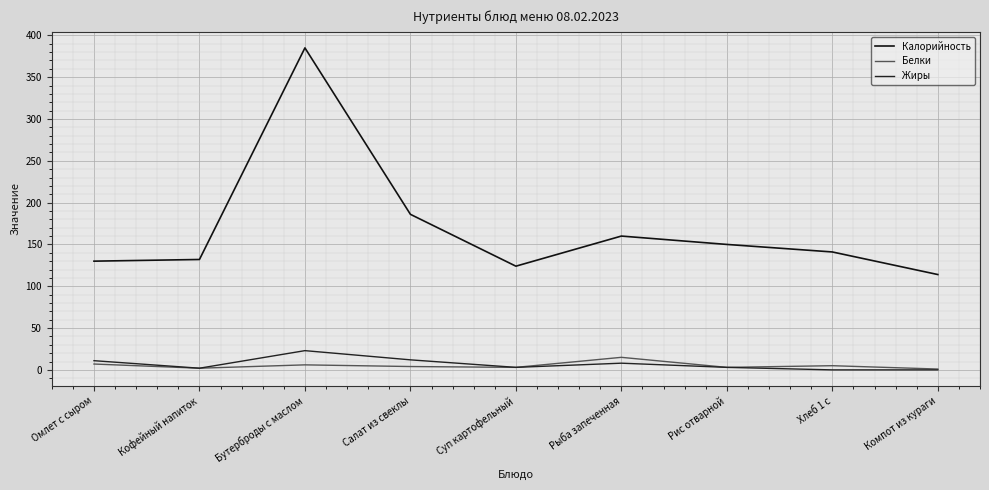

Does the chart display data point markers on the line(s)?

No